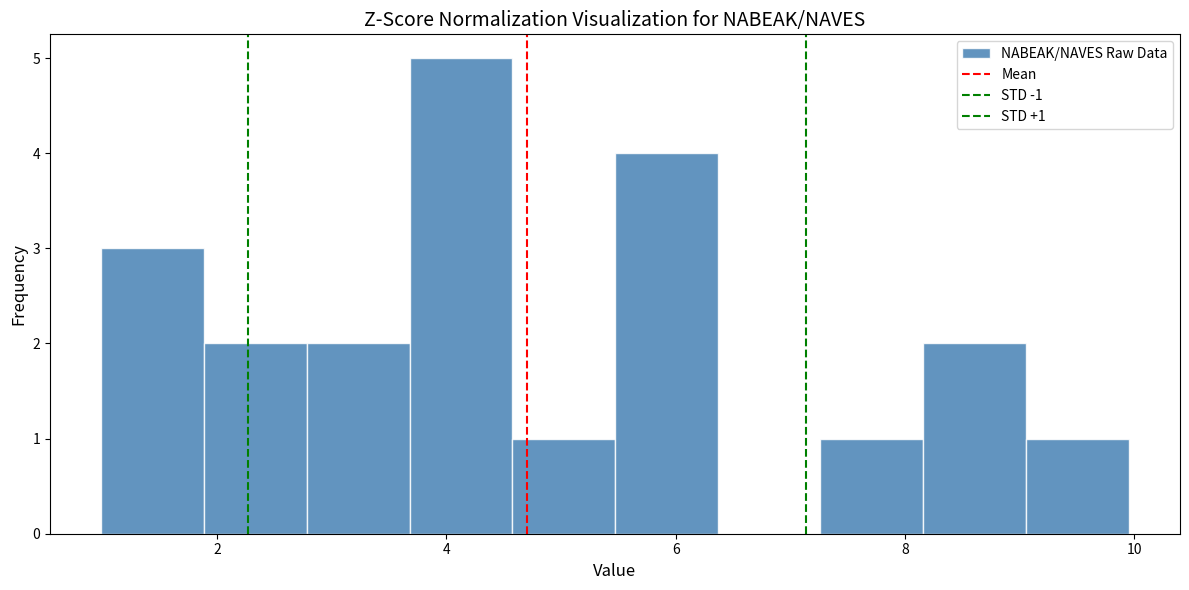

Over which range of the x-axis is the bar tallest?

3.6 to 4.6